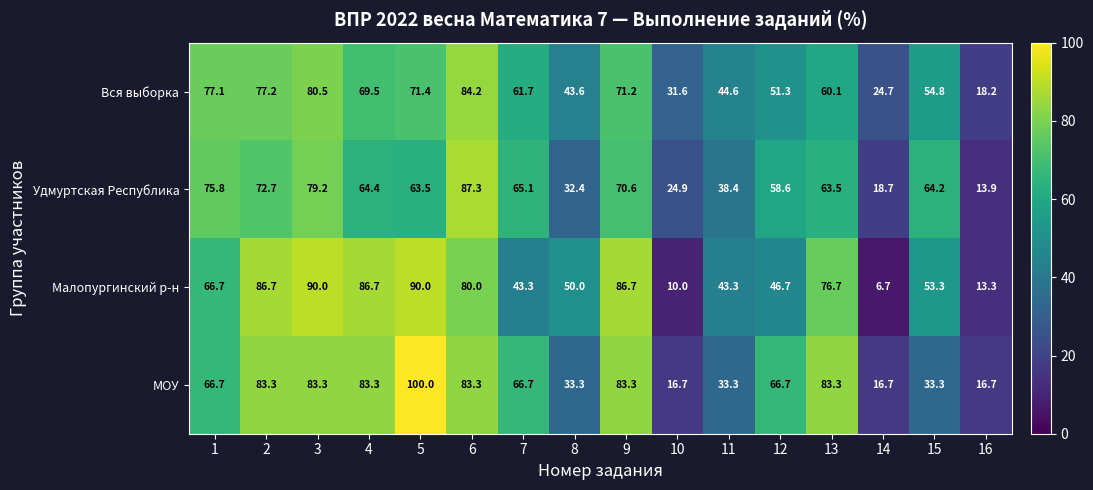

Where is Удмуртская Республика nearest to the value 50?

12